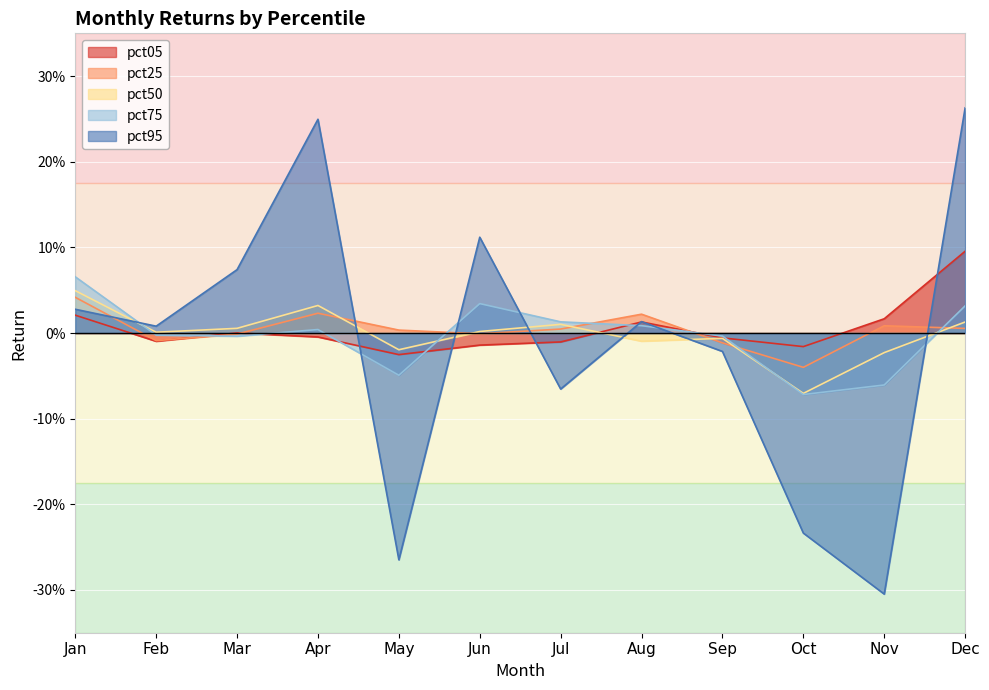

Which series has the largest total across all categories?

pct05